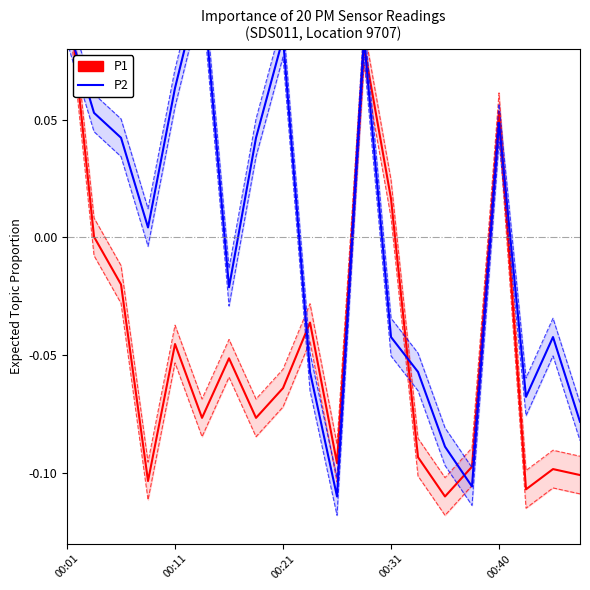

Rank the categories by P1 value from lowest to highest.

14, 17, 00:31, 19, 18, 15, 10, 13, 5, 7, 8, 6, 00:40, 9, 00:21, 00:11, 12, 16, 11, 00:01